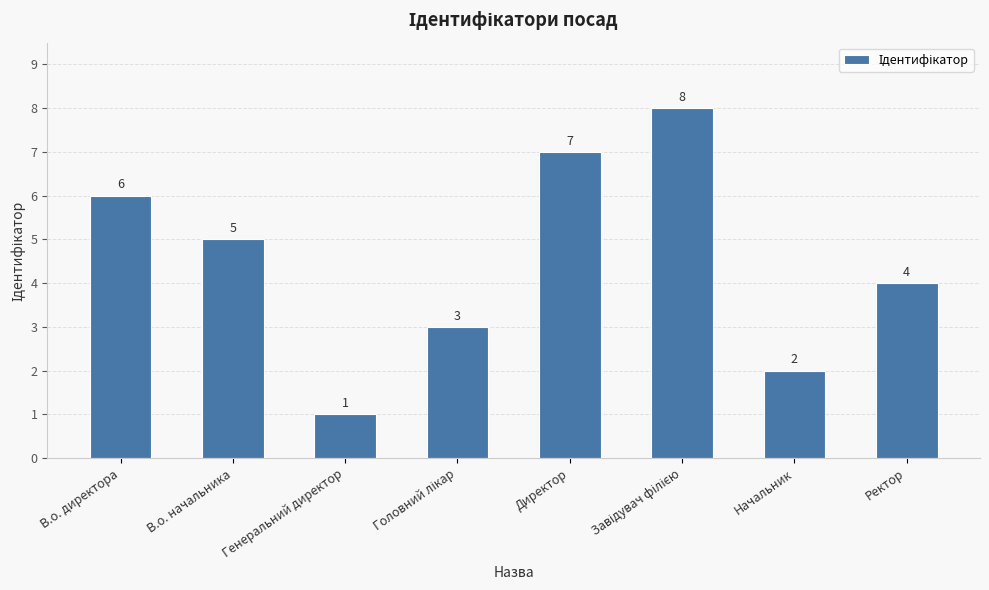

The value at Директор is 7. True or false?

True